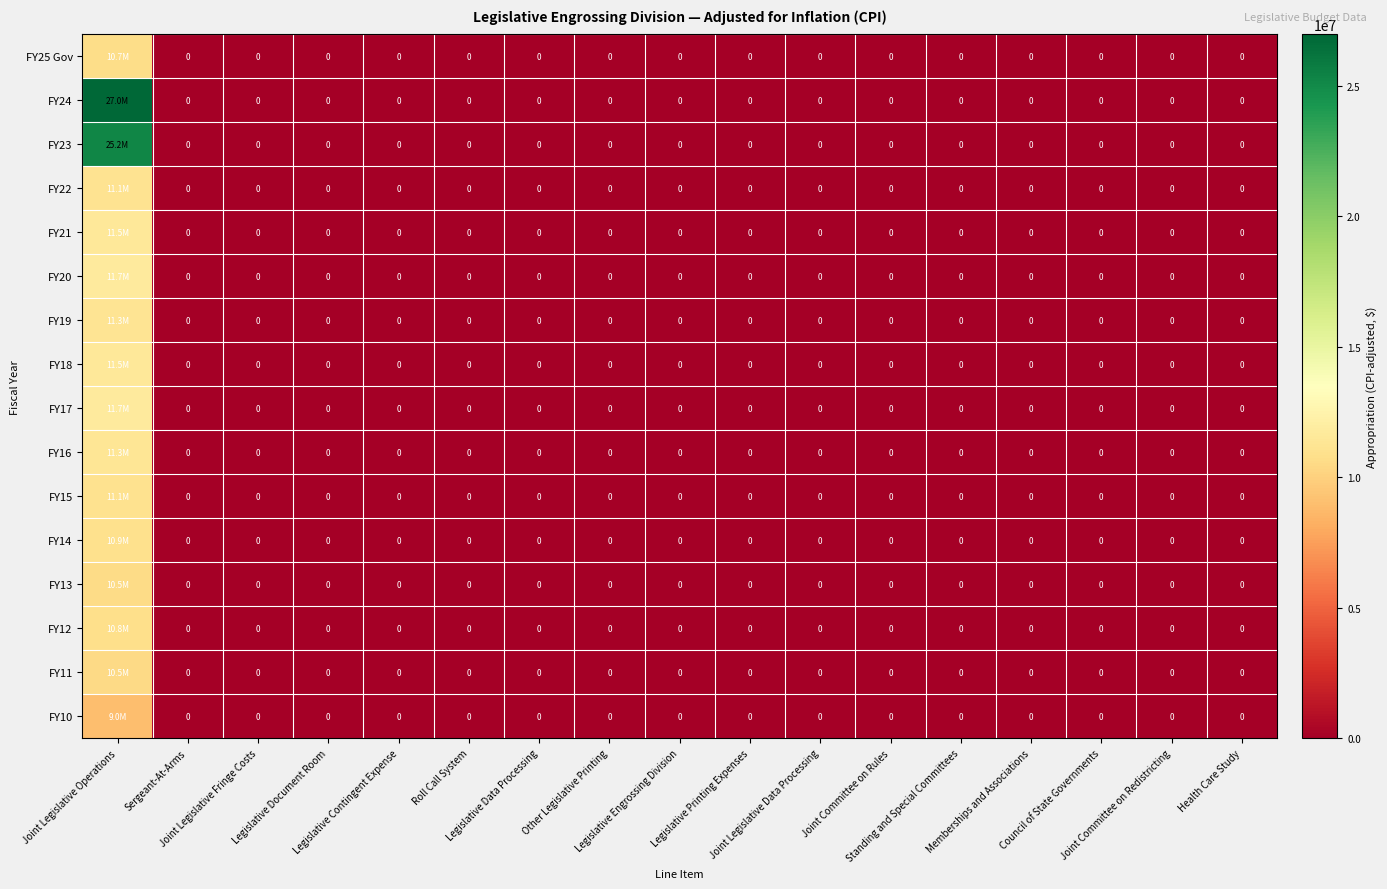

The value of FY16 at Joint Committee on Redistricting is 0. True or false?

True